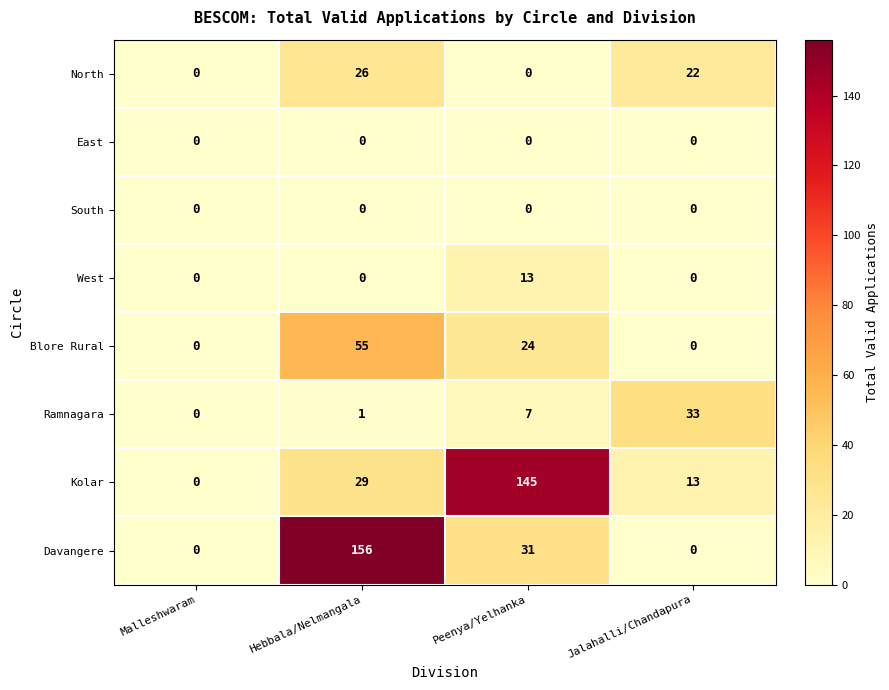

Which category has the highest value across all series?

Hebbala/Nelmangala